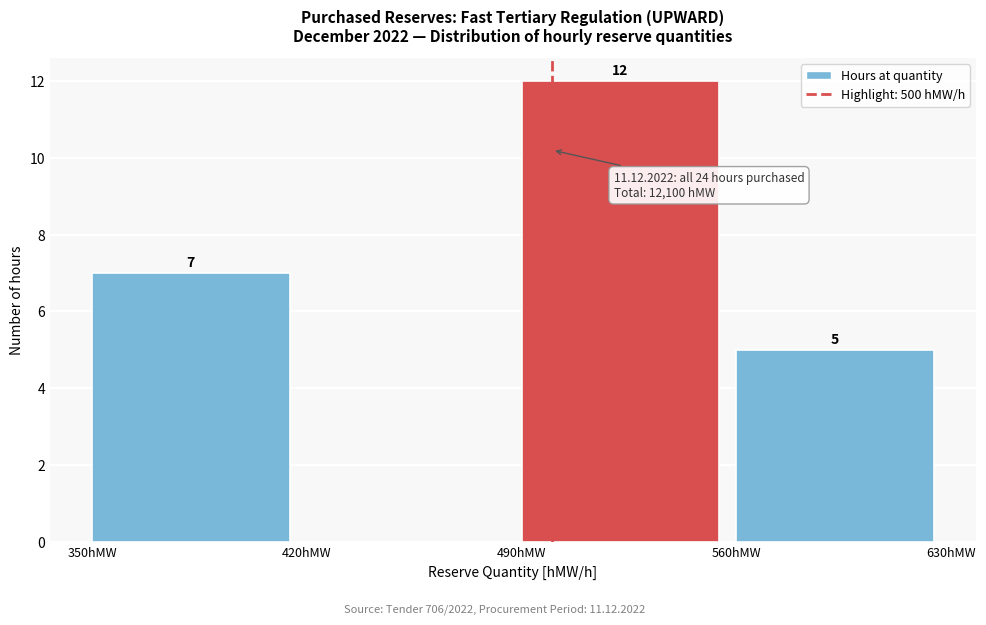

Which range on the x-axis has the tallest bar?

490 to 560